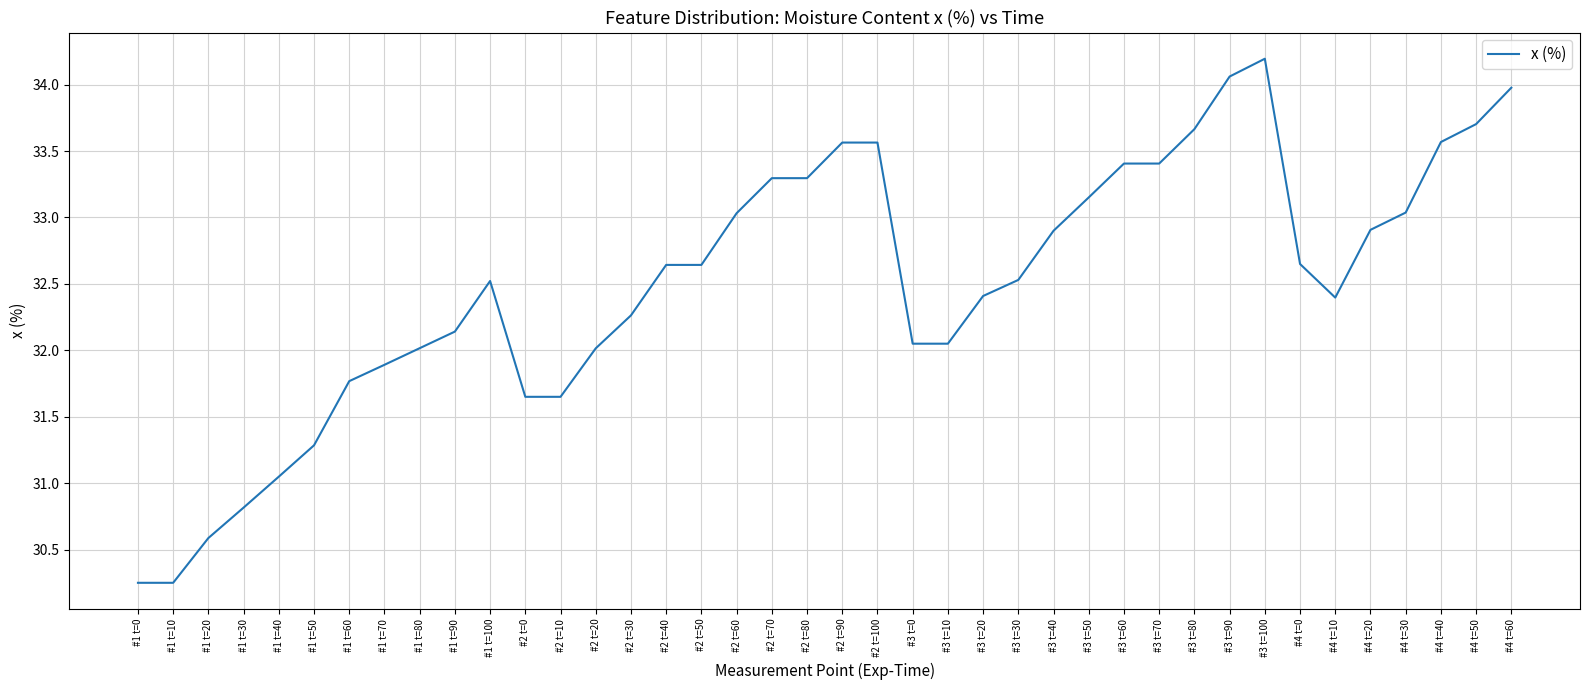

True or false: the data shows 32.4 at #3 t=20.

True